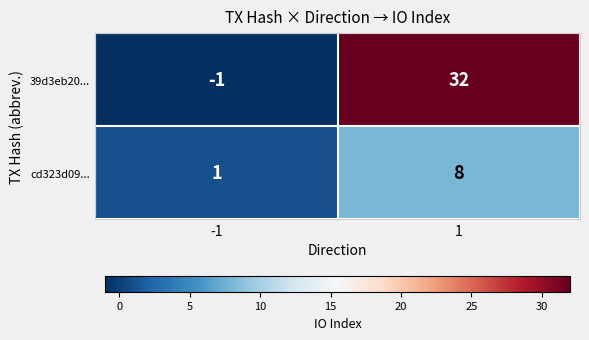

What is the approximate value of cd323d09... at 1?

8